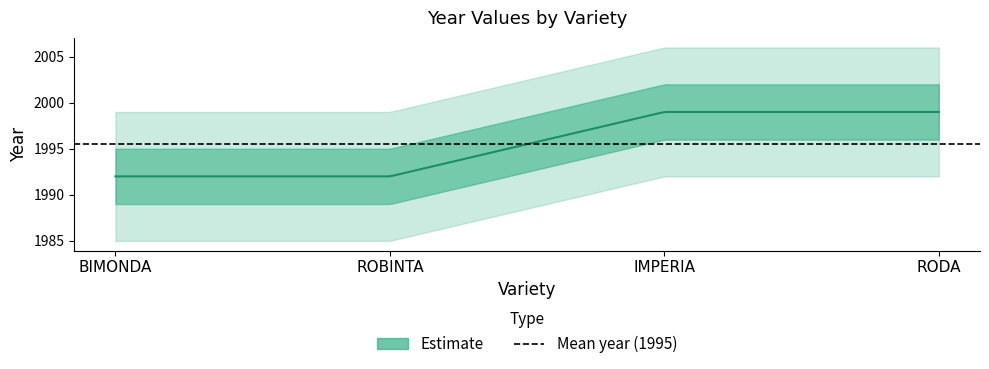

What position from the right is BIMONDA?

4